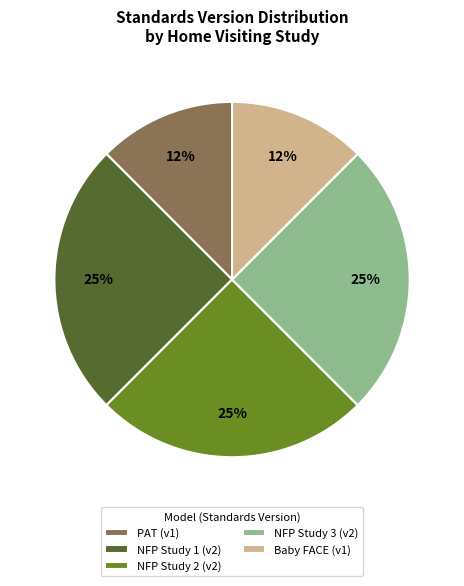

The NFP Study 3 (v2) slice represents 32% of the pie. True or false?

False